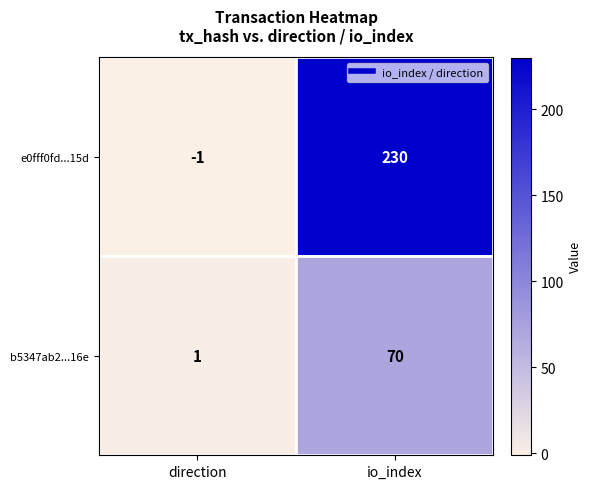

Is it true that b5347ab2...16e equals 0 at direction?

False